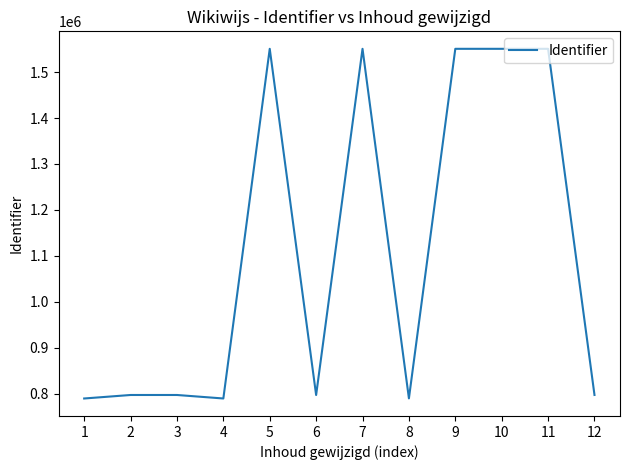

Is it true that the value at 8 is 789704?

True